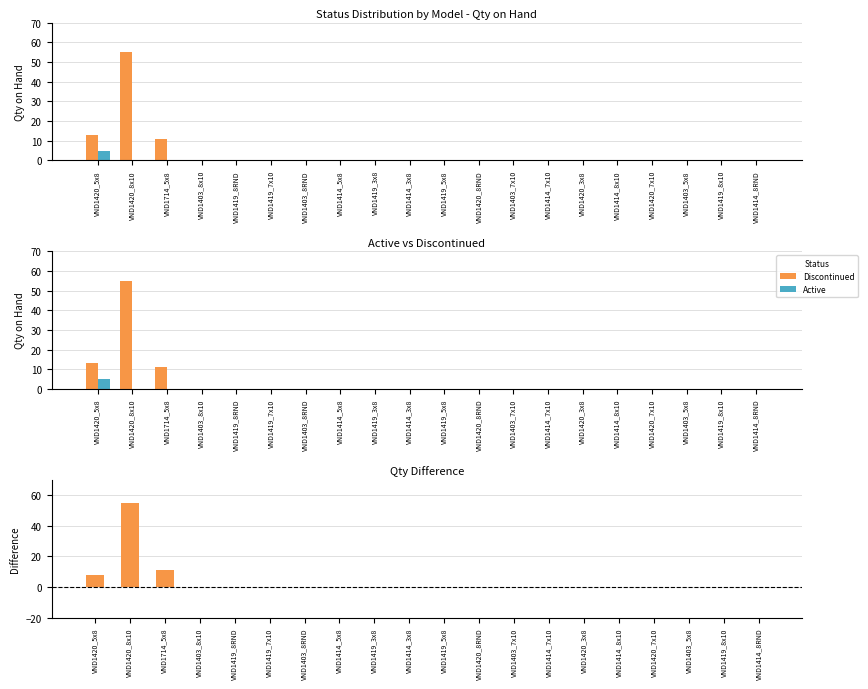

What is the label of the 17th bar from the left?

VND1420_7x10